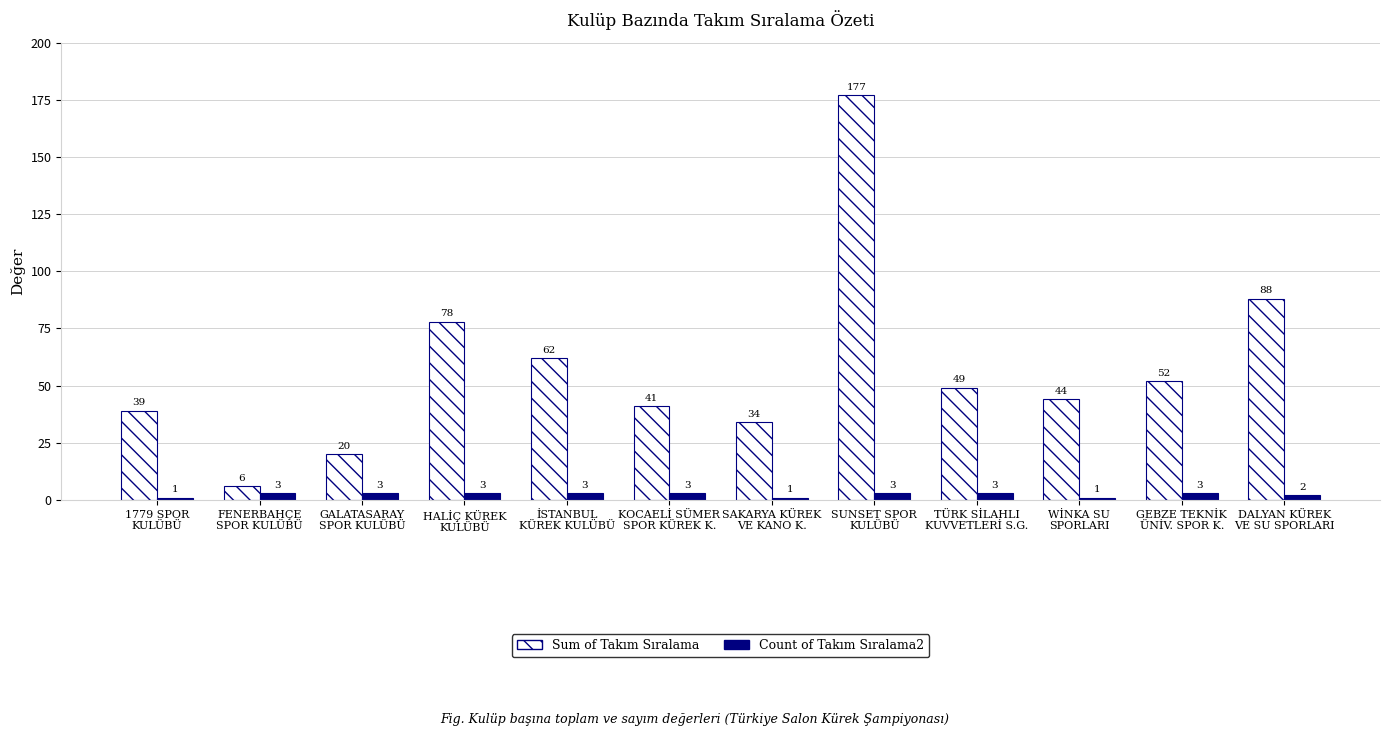

How many data points in Sum of Takım Sıralama are less than 49?

6